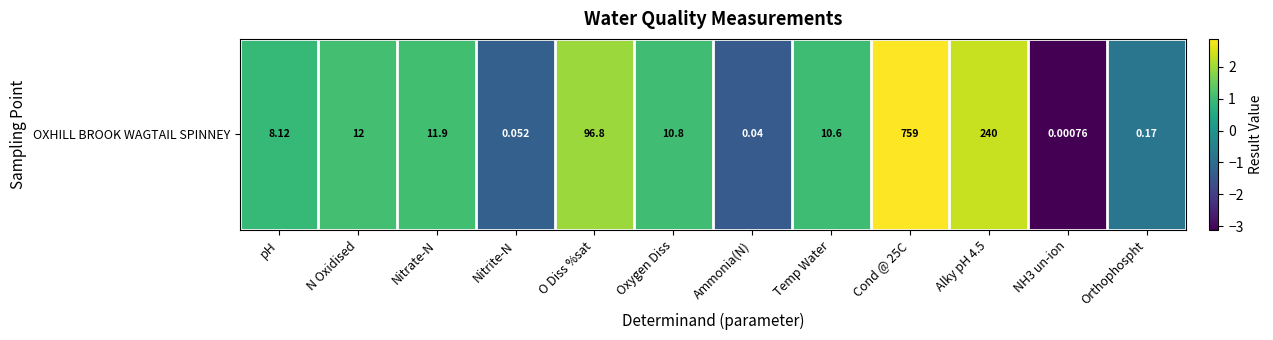

What is the maximum value shown in the chart?

2.9